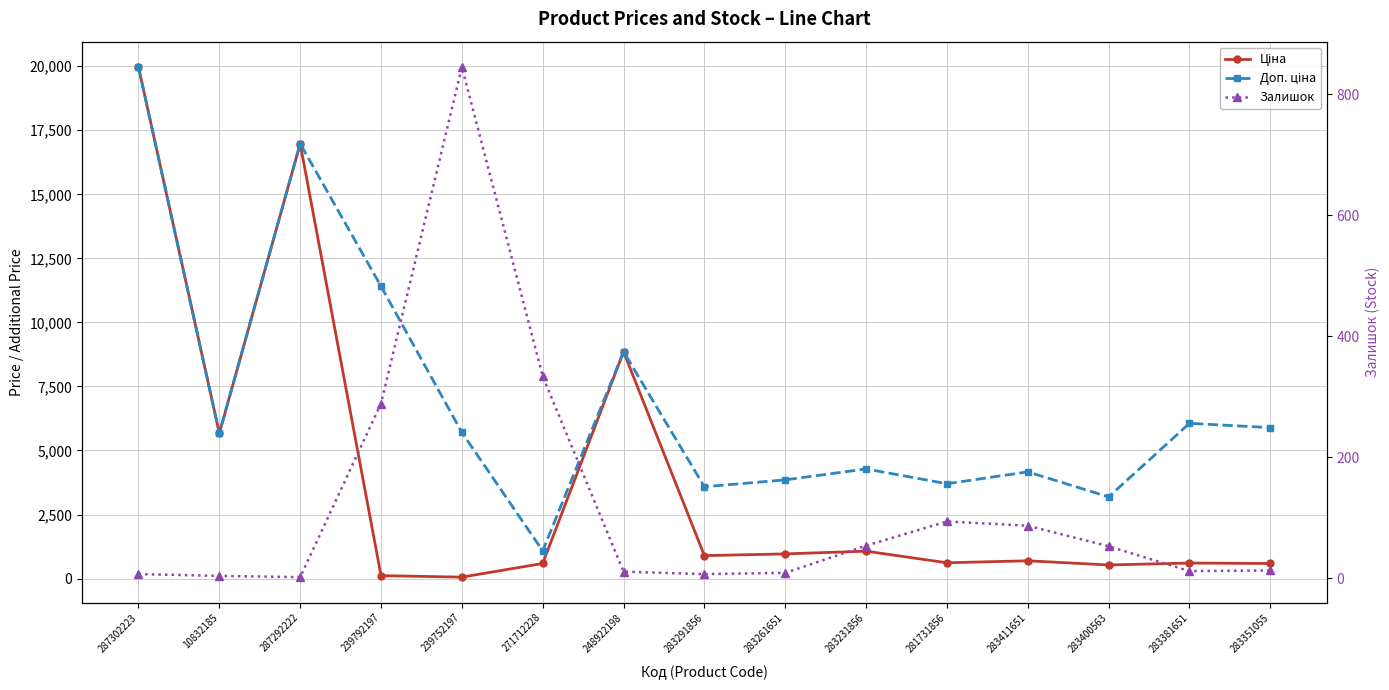

At which label does Ціна reach its minimum?

239752197